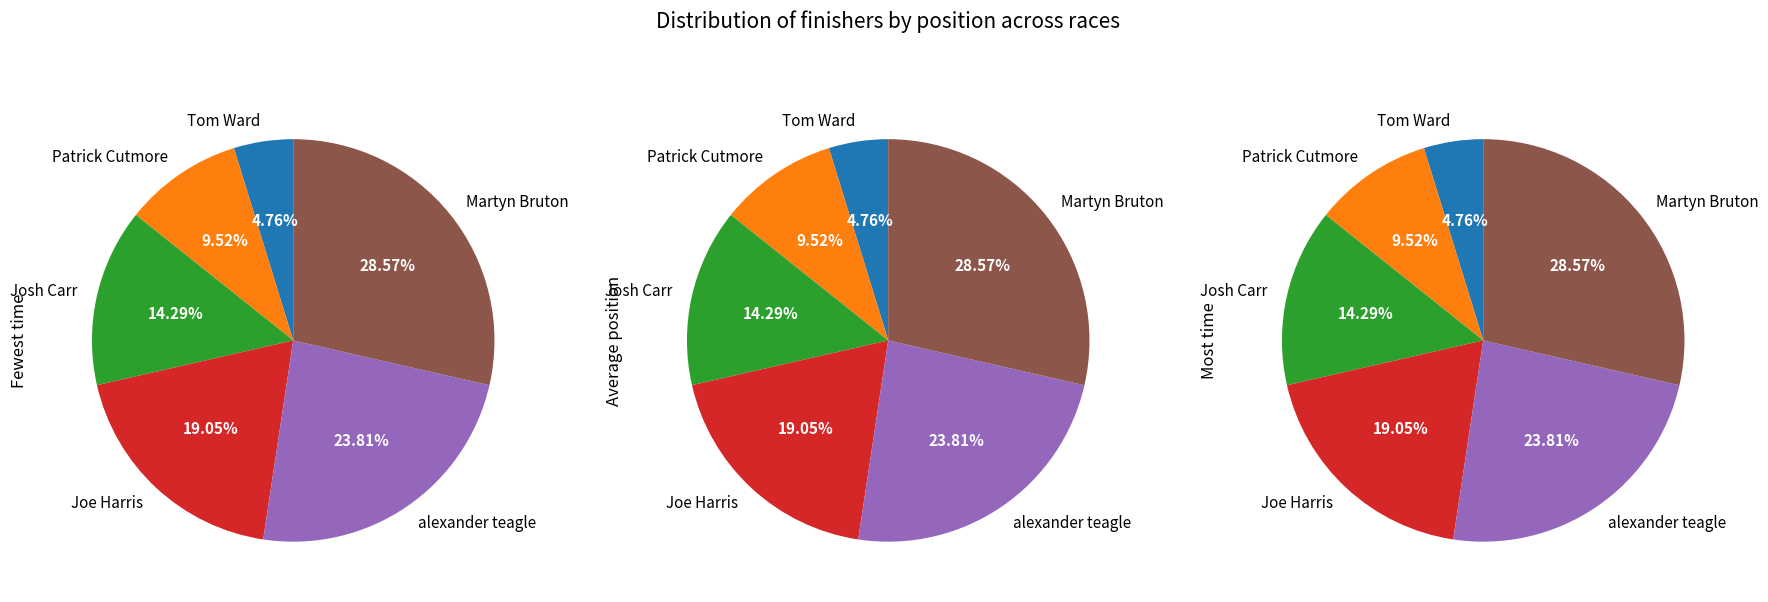

Do alexander teagle and Martyn Bruton together represent more than half of the pie?

Yes